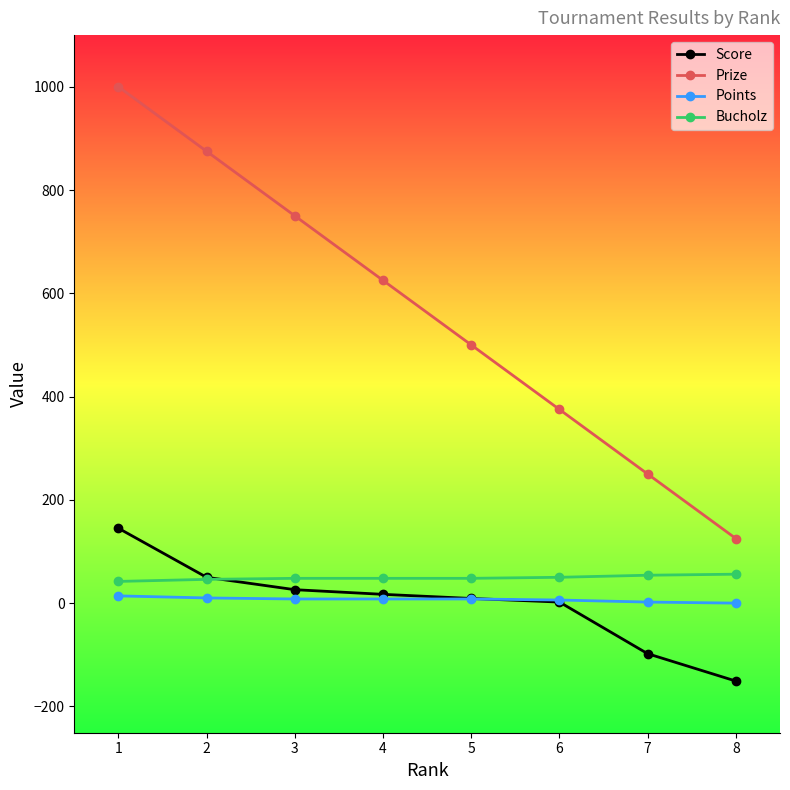

The Prize series shows 834 at 5. True or false?

False